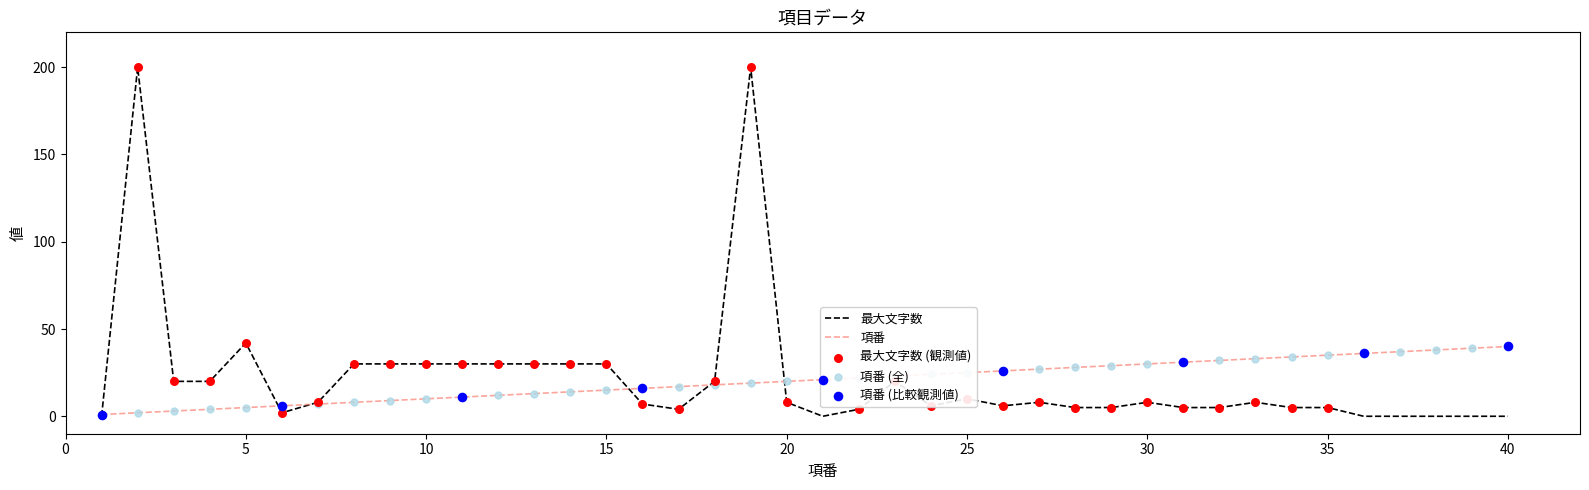

Rank the series by their maximum value, from lowest to highest.

項番, 最大文字数